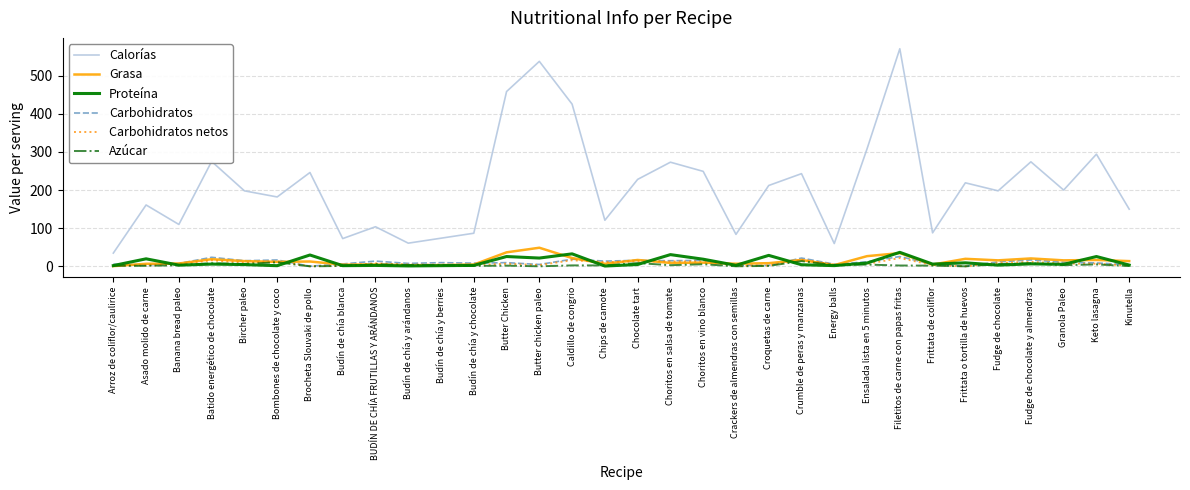

True or false: Proteína and Calorías intersect in this chart.

False